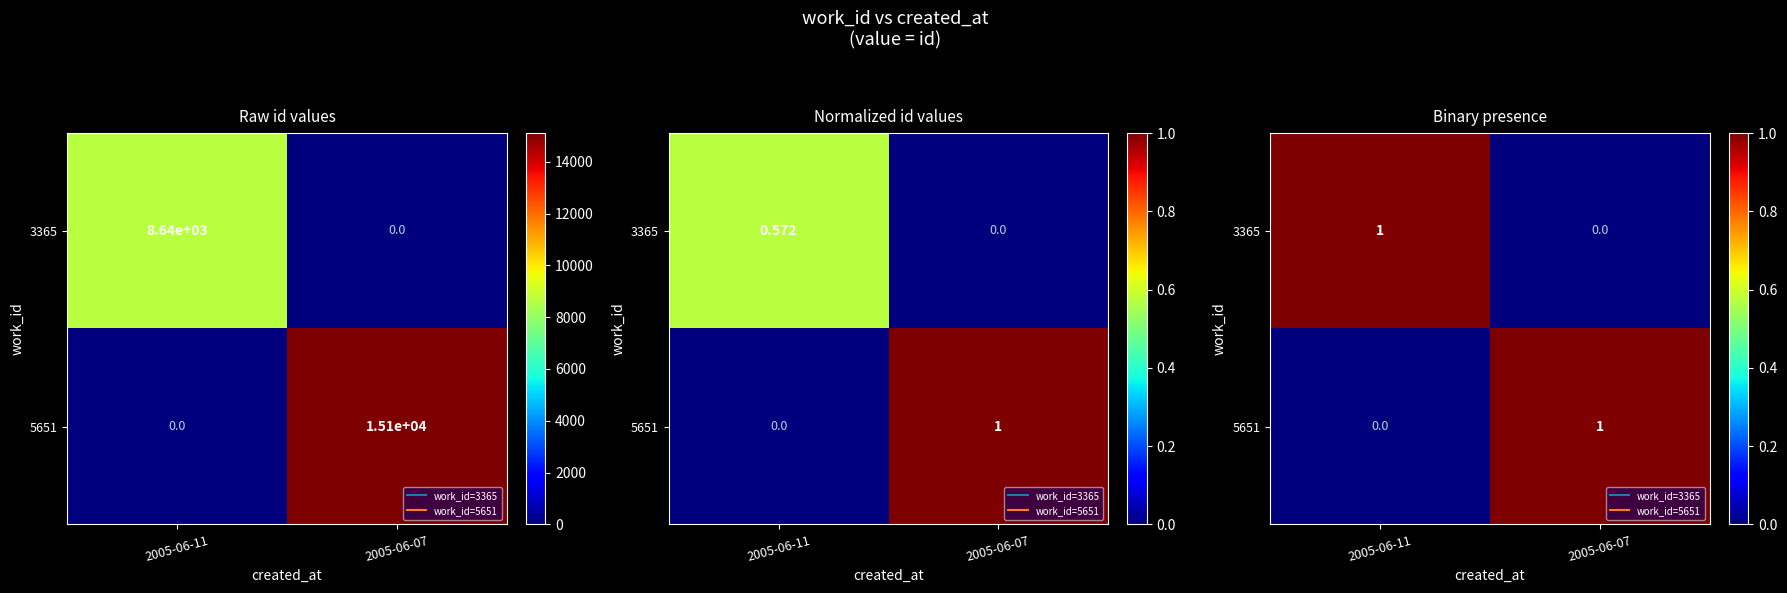

What is the sum of all 3365 values?

1